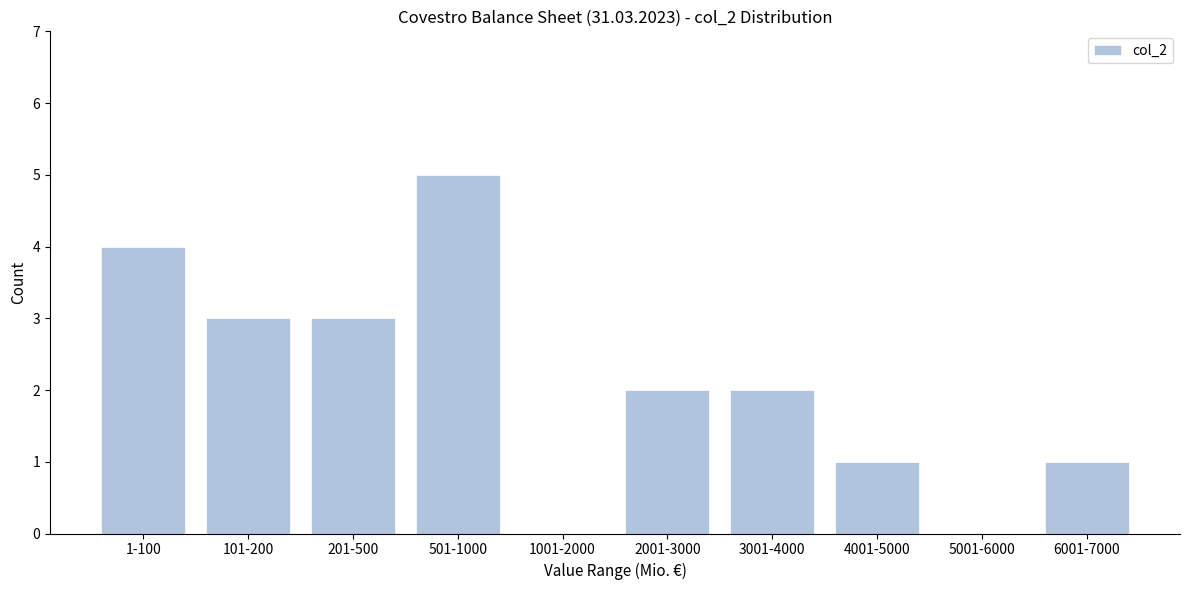

Reading left to right, list all the values displayed in this chart.

1-100=4	101-200=3	201-500=3	501-1000=5	1001-2000=0	2001-3000=2	3001-4000=2	4001-5000=1	5001-6000=0	6001-7000=1